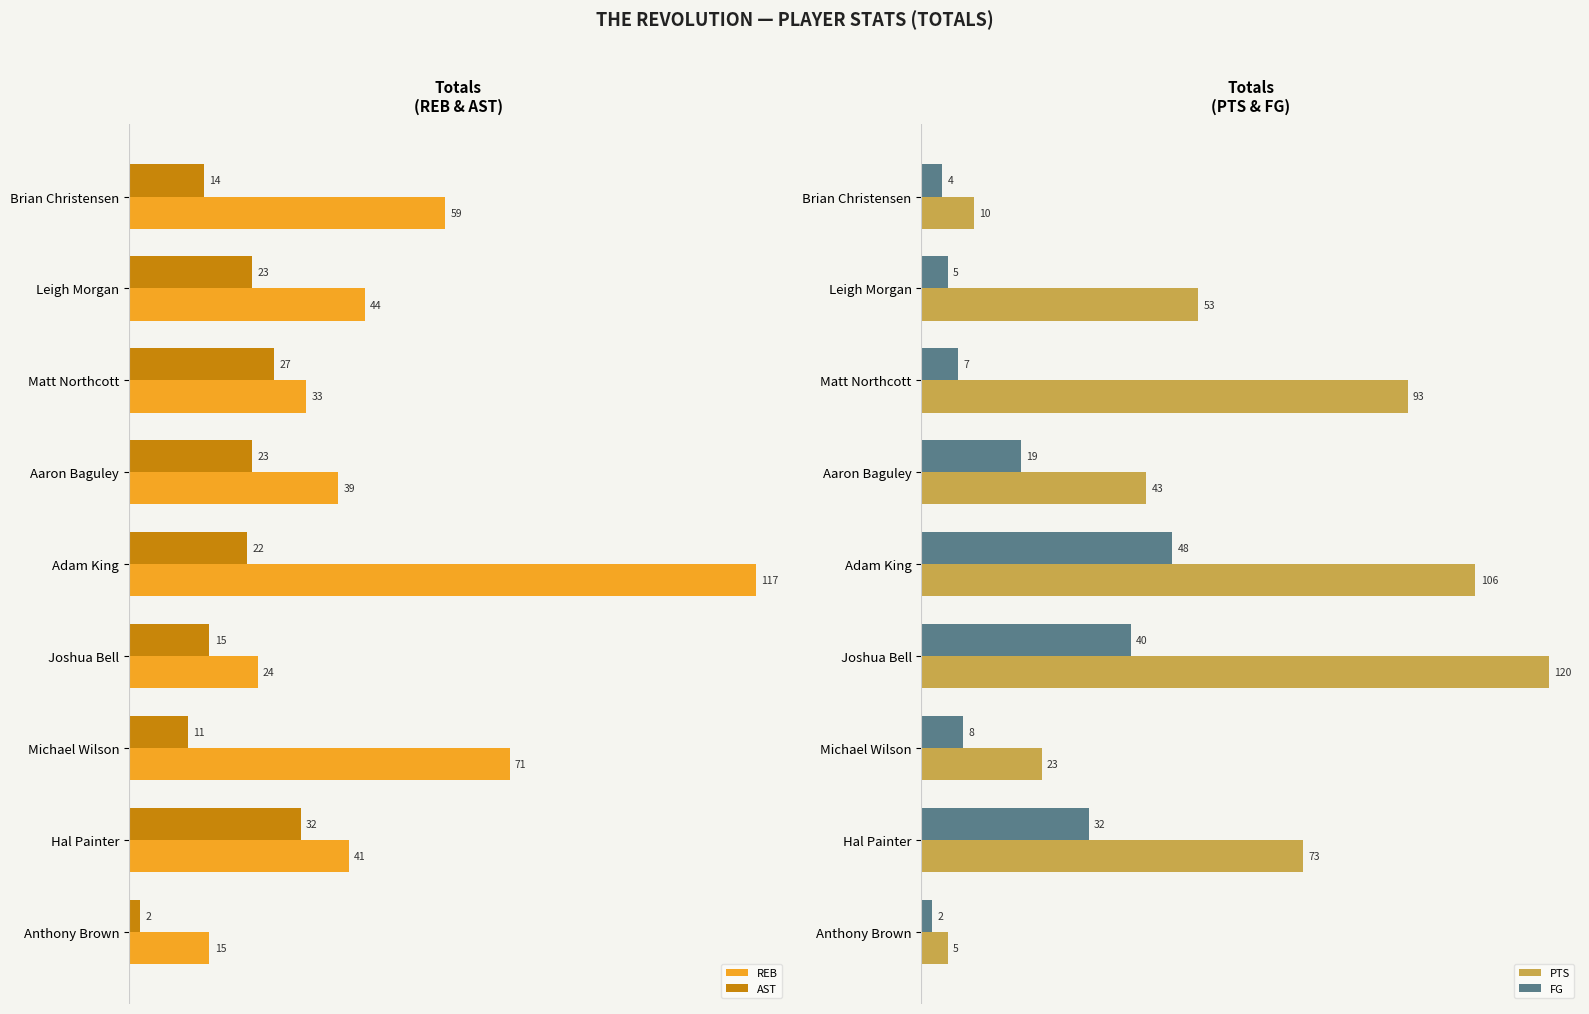

What is the value of the AST bar at the 2nd from the left?

23